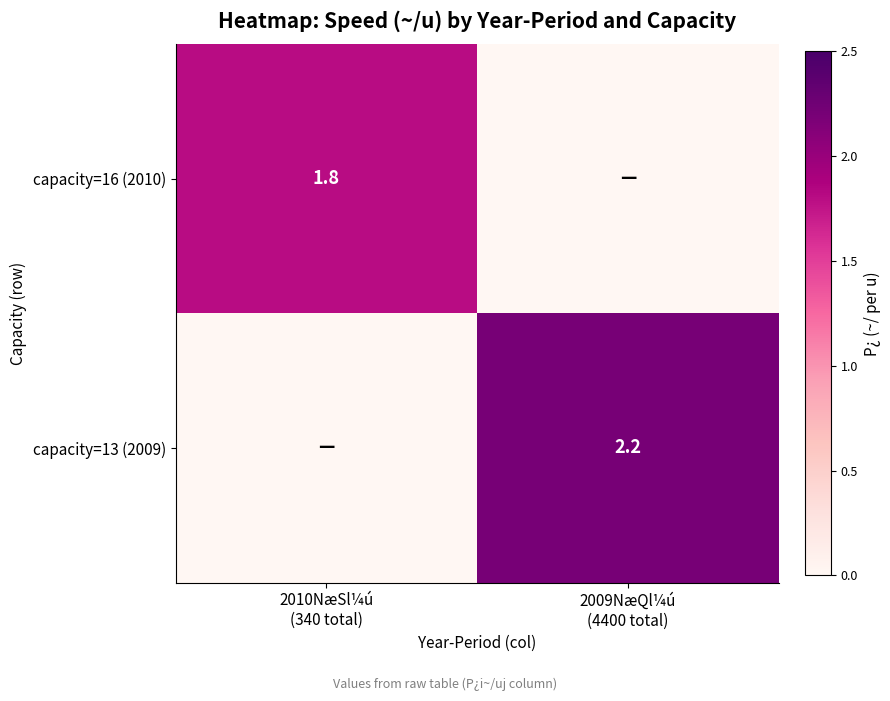

True or false: capacity=16 (2010) has a value of 1.8 at 2010NæSl¼ú (340 total).

True